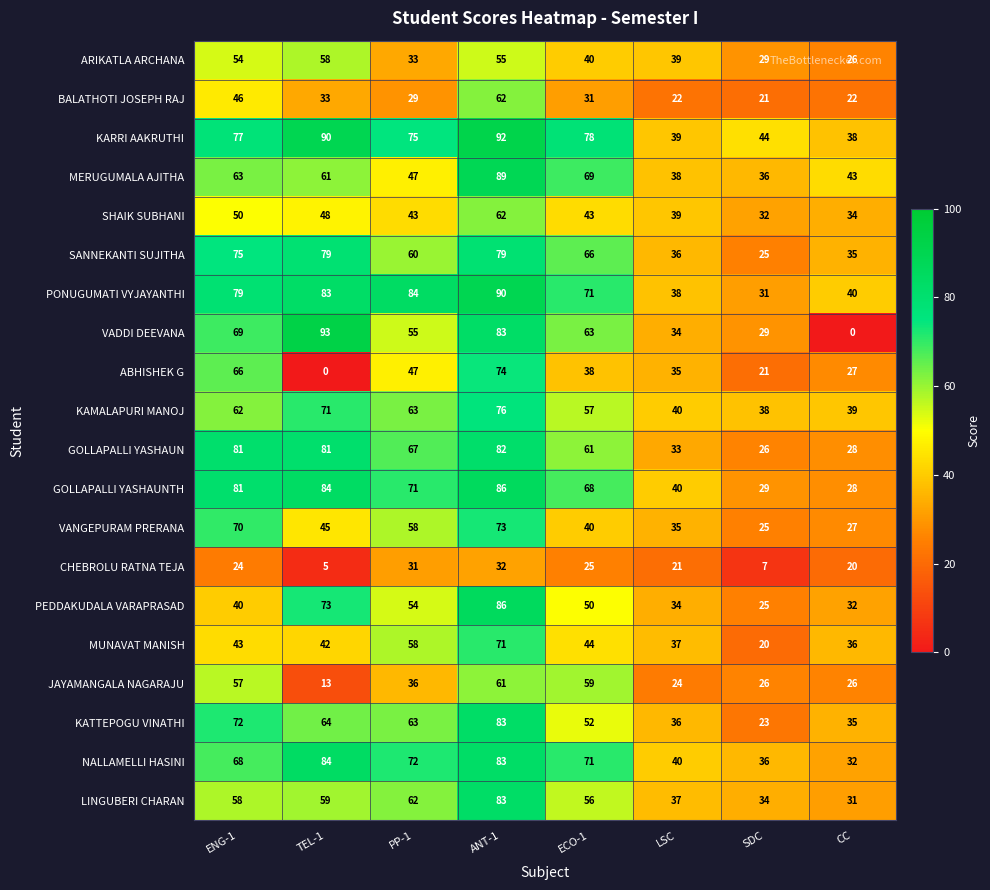

True or false: ABHISHEK G has a value of 74 at ANT-1.

True